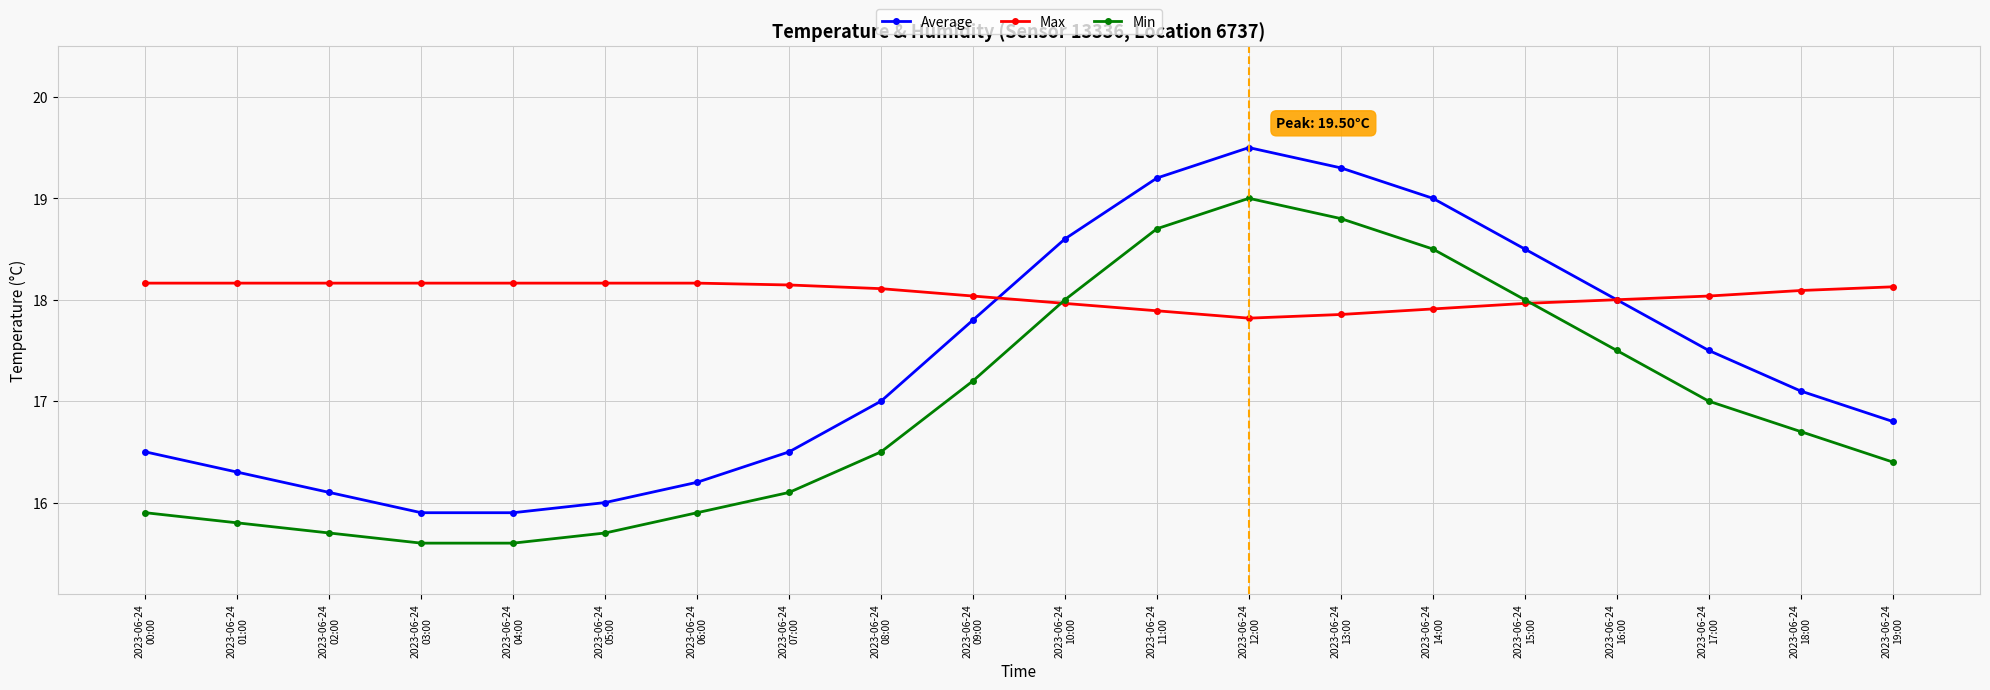

The Max series shows 18.1 at 2023-06-24
08:00. True or false?

True